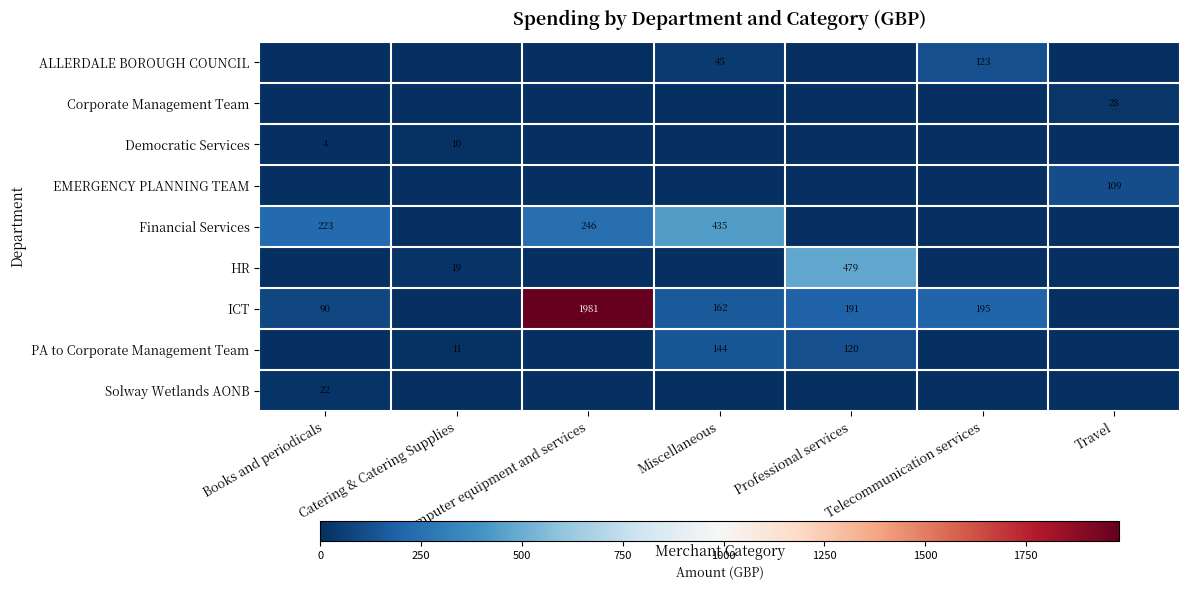

At which category is the sum across all series the highest?

Computer equipment and services